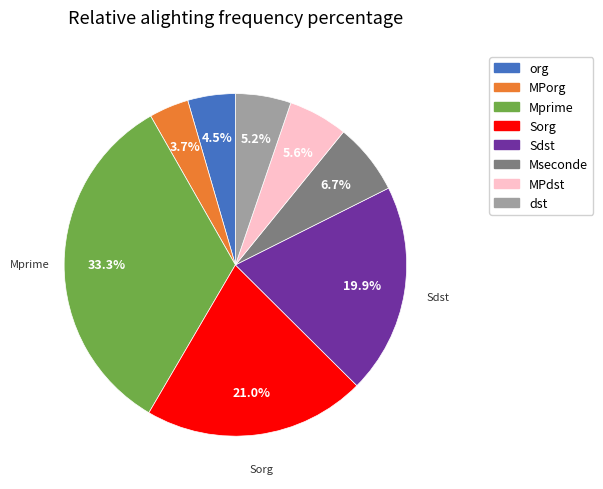

What portion of the pie excludes Sdst?

80.1%